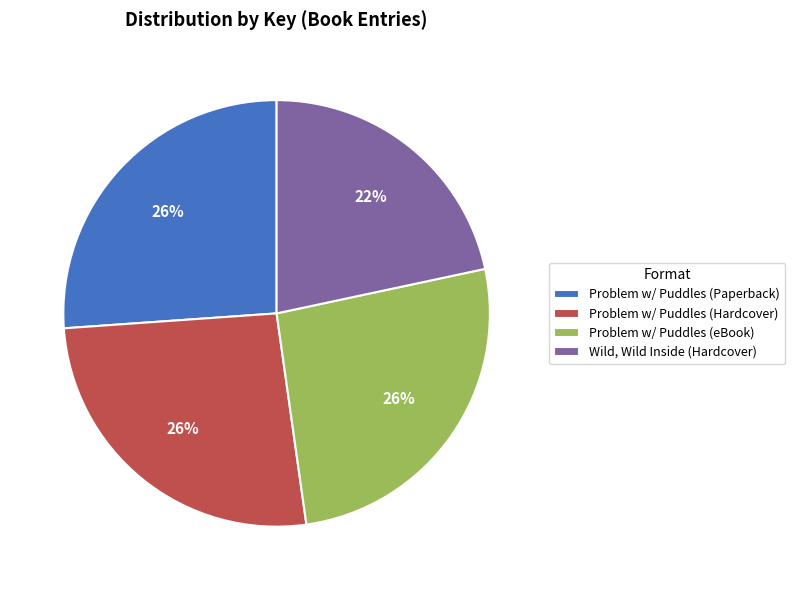

To the nearest percent, what is the difference between the largest and smallest slice percentages?

4%